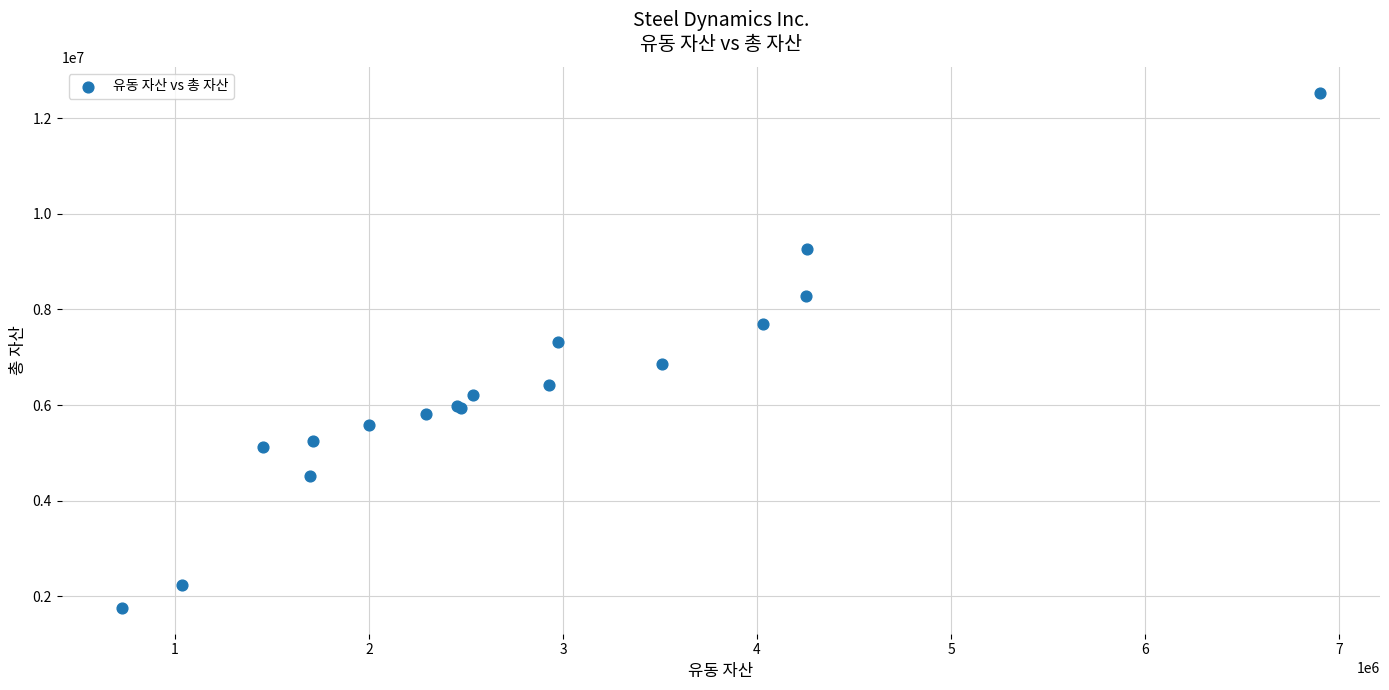

What Y value in the scatter plot is closest to 7144460?

7311027